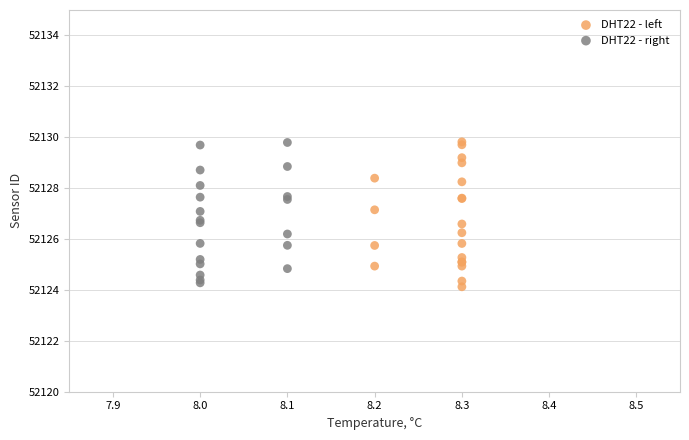

What are all the series names shown in the legend?

DHT22 - left, DHT22 - right